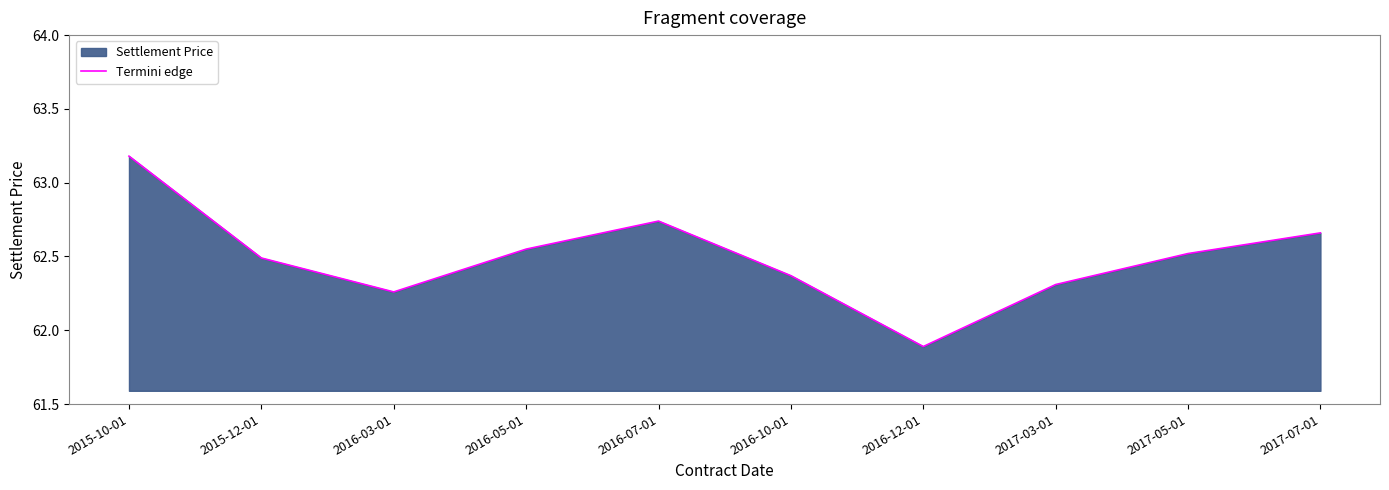

At which label is the value closest to 62?

2016-12-01